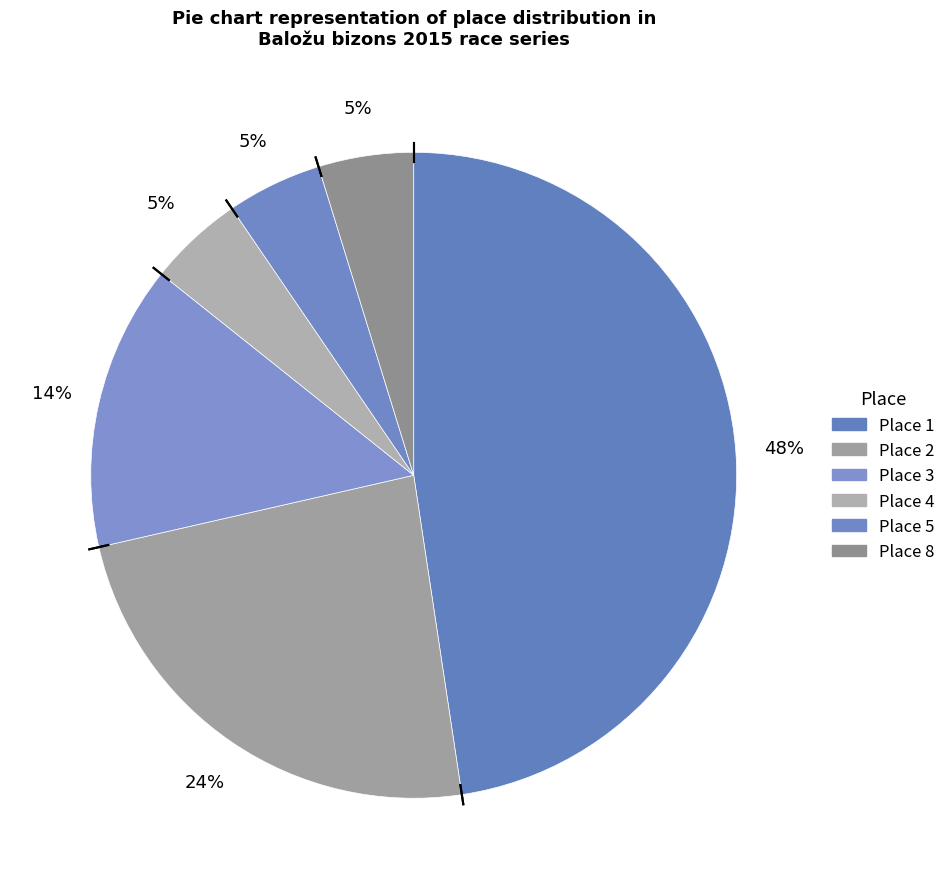

Do Place 8 and Place 4 together represent more than half of the pie?

No